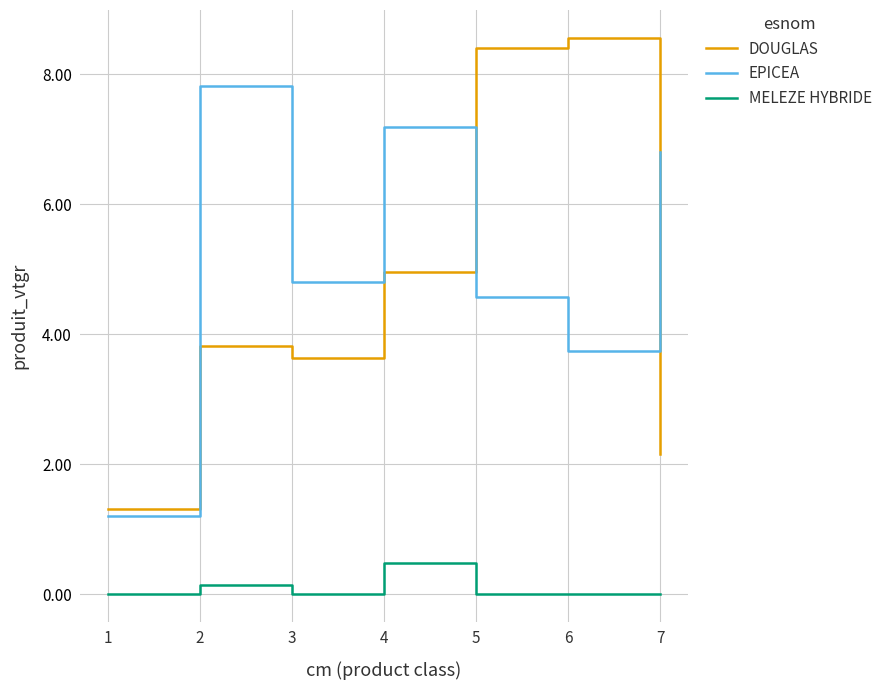

True or false: DOUGLAS and MELEZE HYBRIDE intersect in this chart.

False